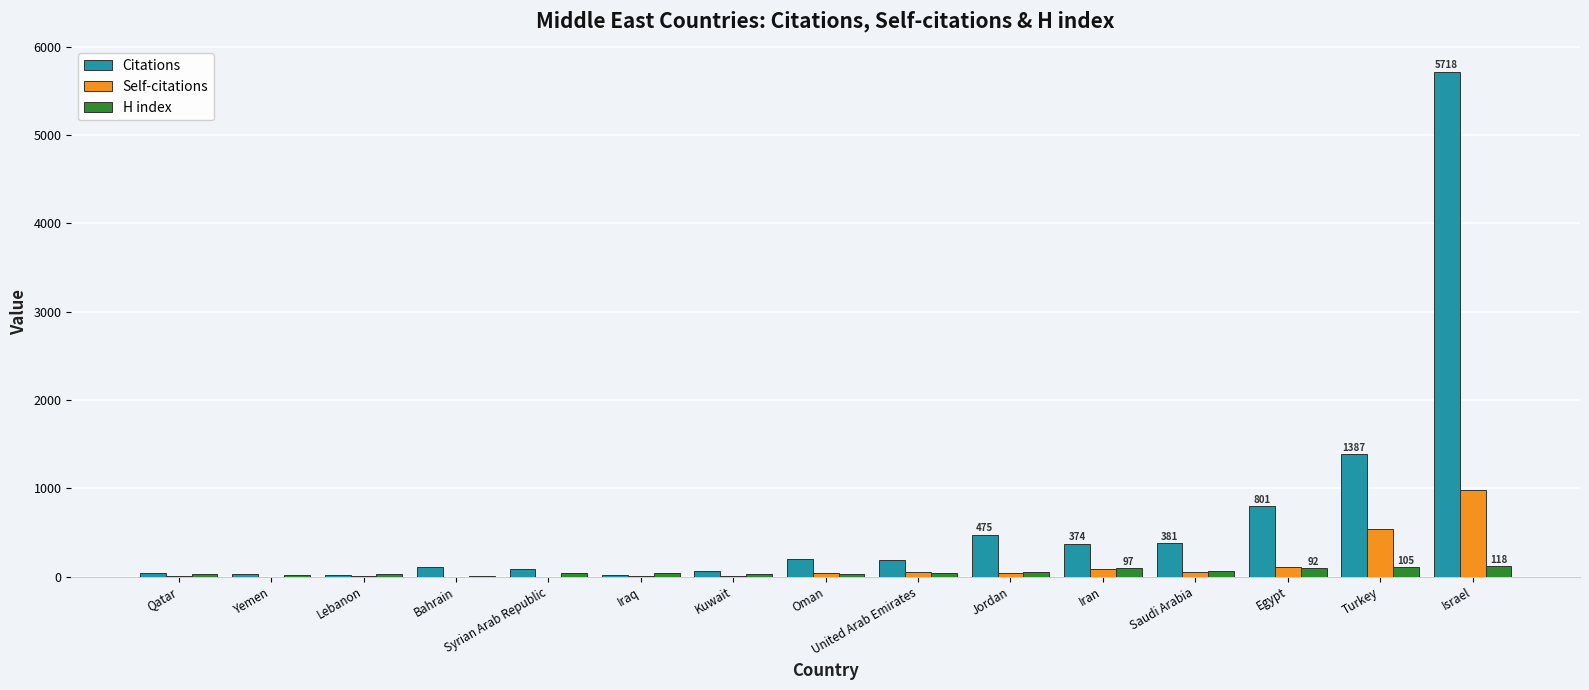

Which series has the largest range (max minus min)?

Citations